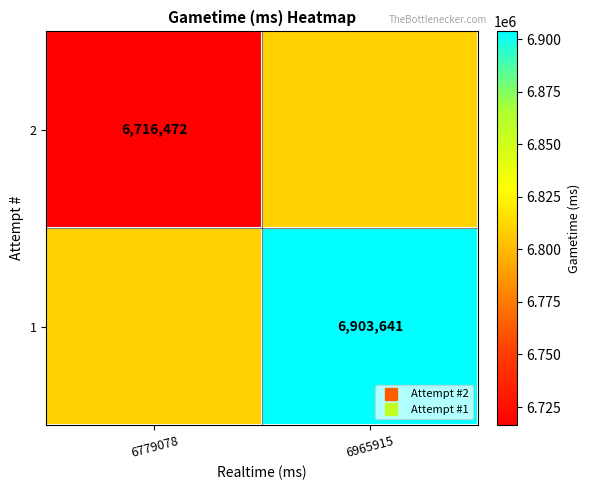

Rank the series by their maximum value, from lowest to highest.

2, 1